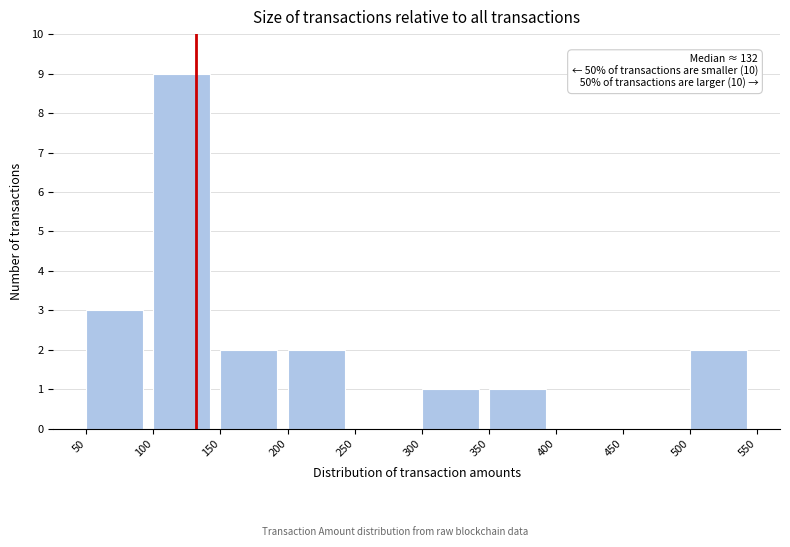

Which range on the x-axis has the tallest bar?

100 to 150